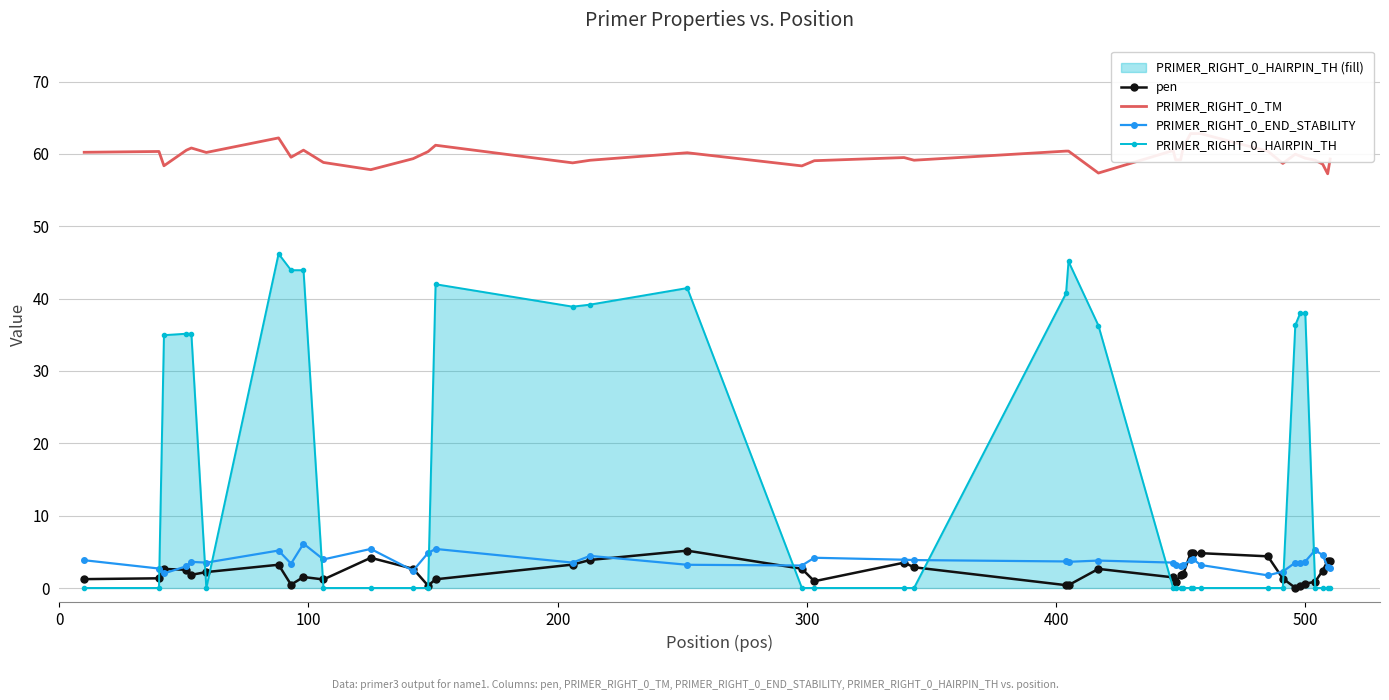

True or false: PRIMER_RIGHT_0_HAIRPIN_TH has more than 1 points higher than both neighbors.

True